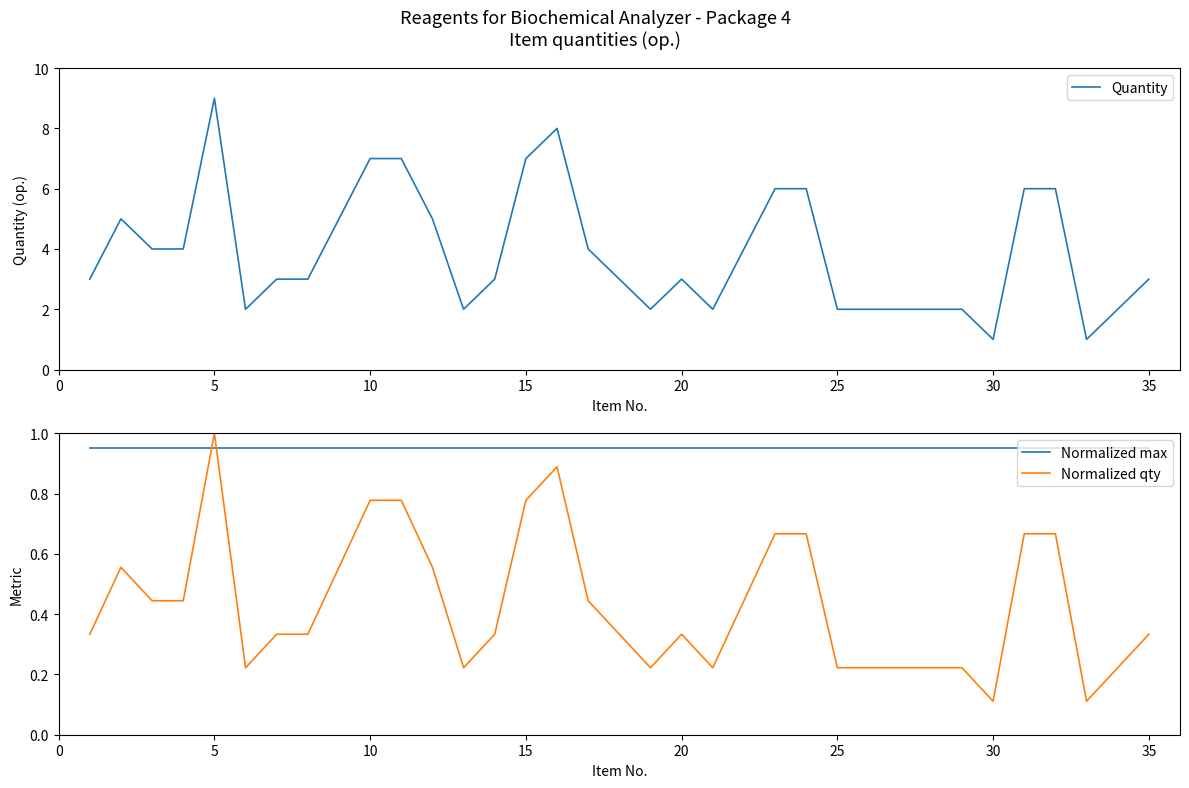

The Normalized qty series shows 1.0 at 5. True or false?

True